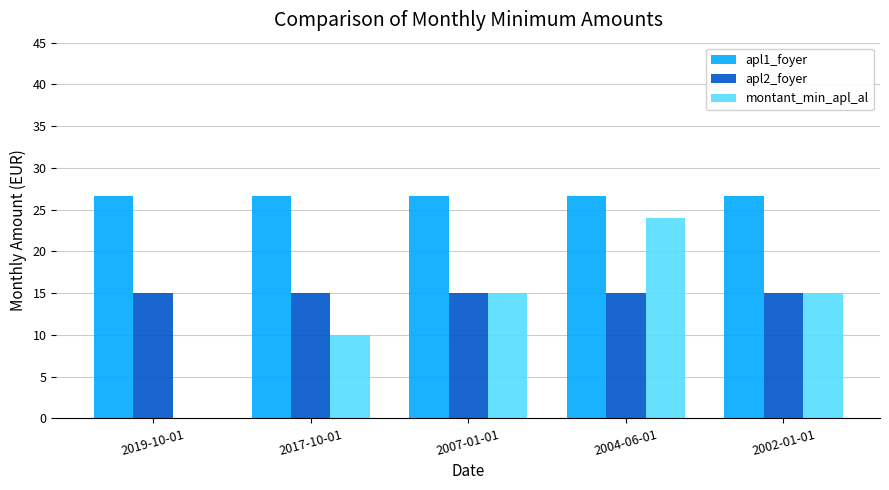

Reading left to right, what are all the values shown in this chart?

apl1_foyer: 2019-10-01=26.7	2017-10-01=26.7	2007-01-01=26.7	2004-06-01=26.7	2002-01-01=26.7
apl2_foyer: 2019-10-01=15.0	2017-10-01=15.0	2007-01-01=15.0	2004-06-01=15.0	2002-01-01=15.0
montant_min_apl_al: 2019-10-01=0.0	2017-10-01=10.0	2007-01-01=15.0	2004-06-01=24.0	2002-01-01=15.0